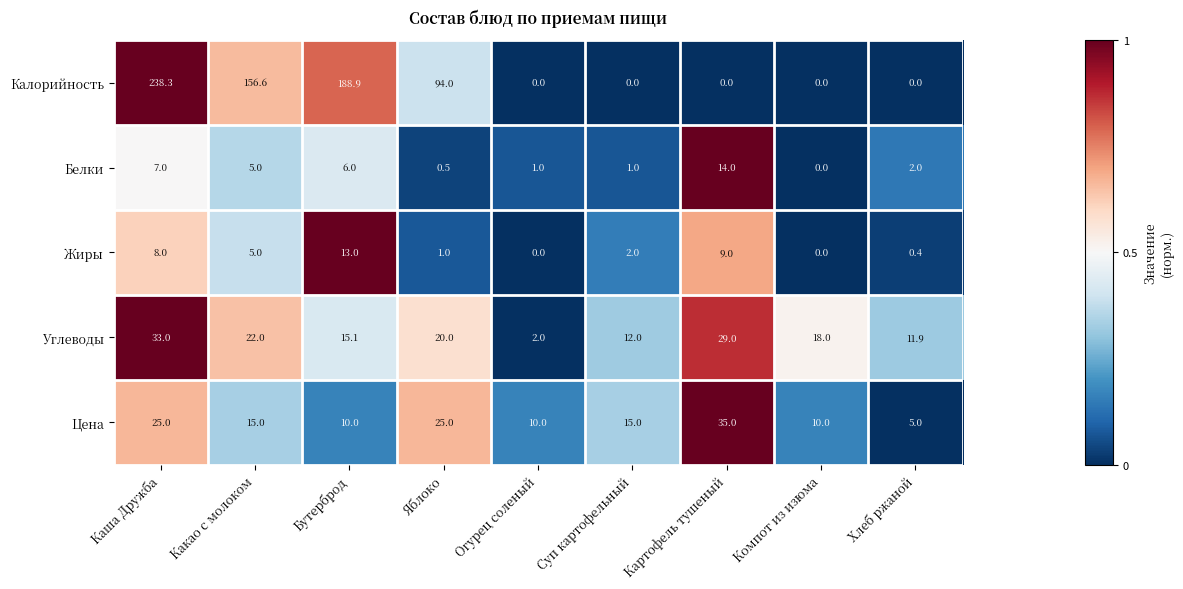

How many categories are shown in the chart?

9